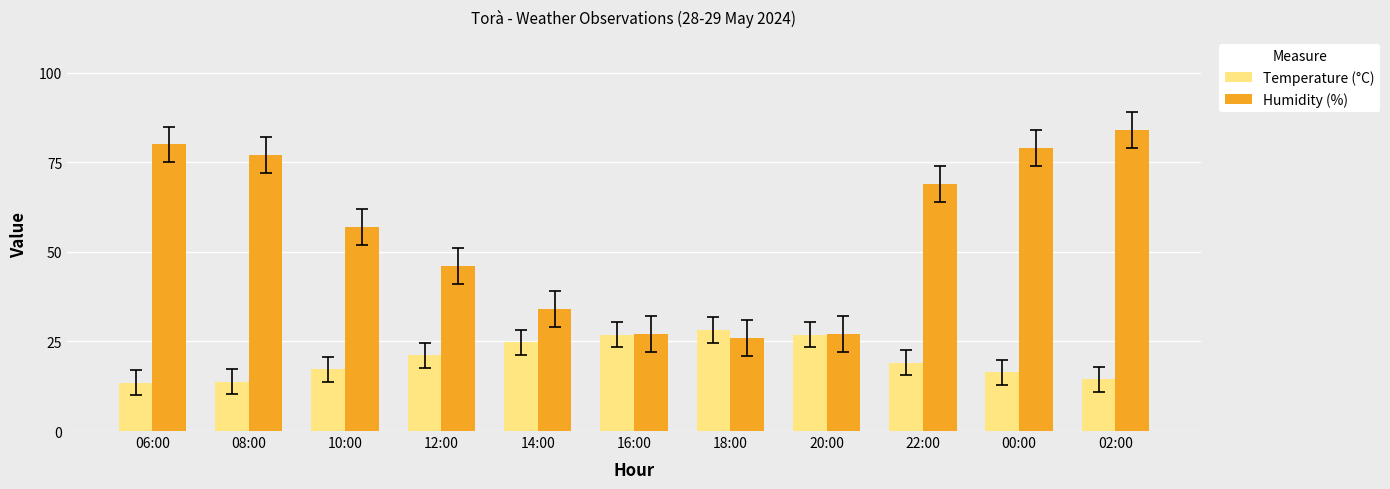

What are all the series names shown in the legend?

Temperature (°C), Humidity (%)